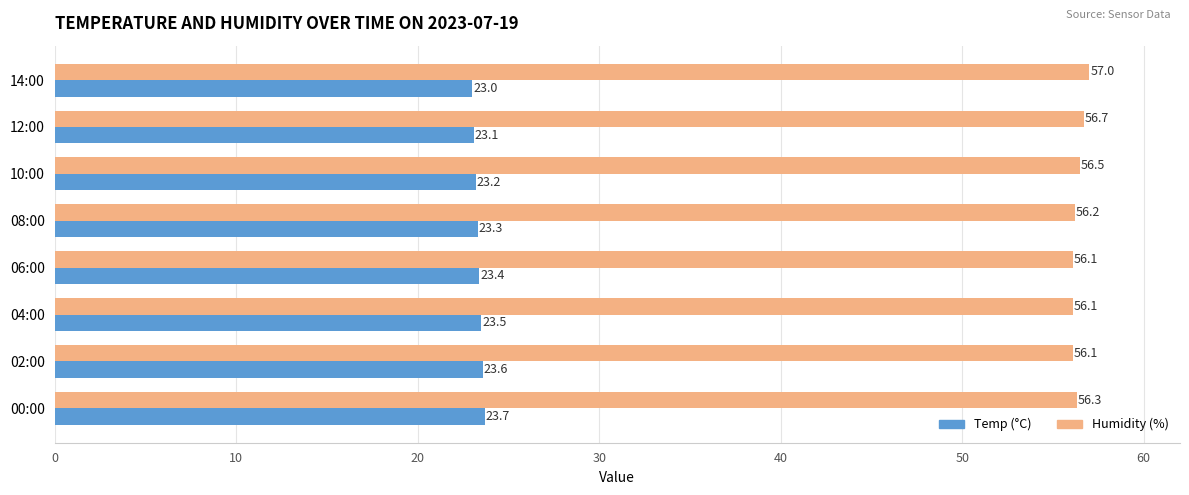

What is the difference between the highest and lowest values at 14:00?

34.0